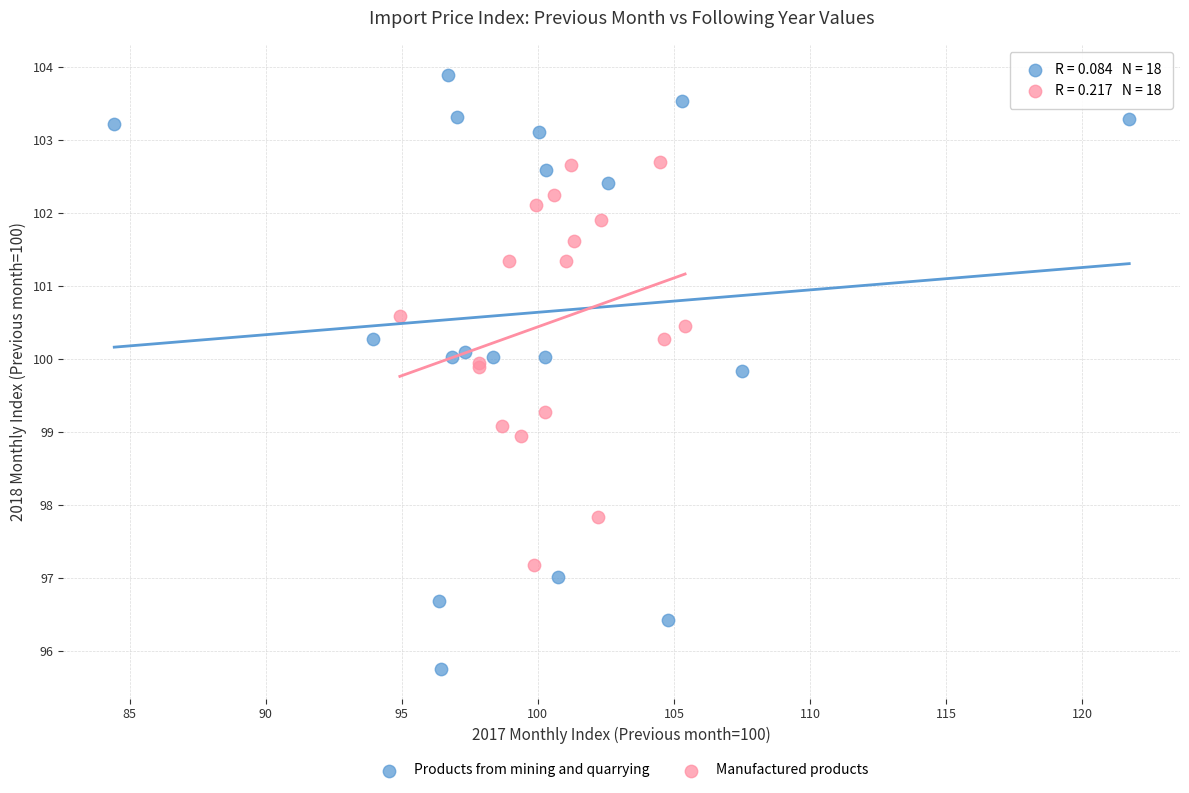

Which series contains the lowest Y value?

Products from mining and quarrying